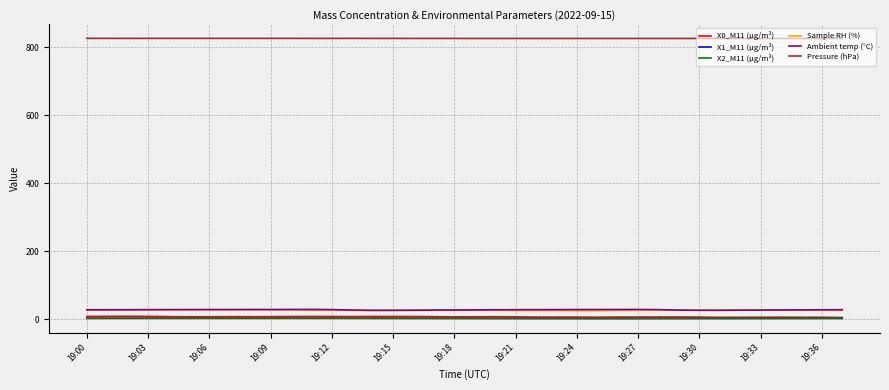

What is the minimum value for Ambient temp (°C)?

26.6